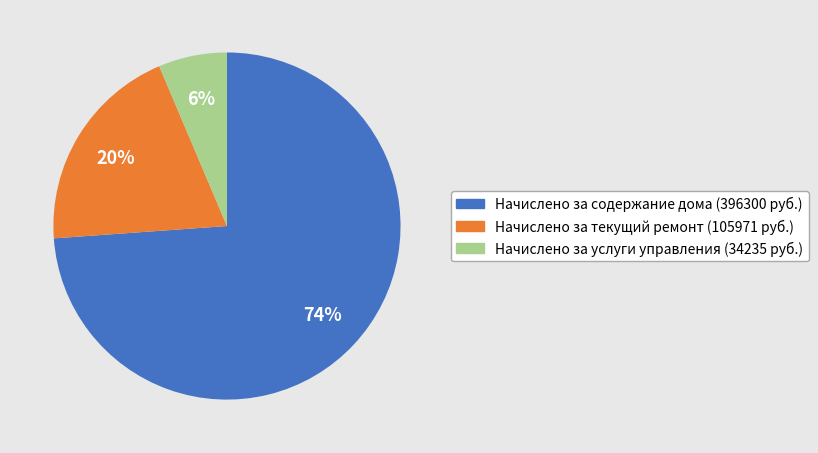

Count the number of slices in the pie.

3